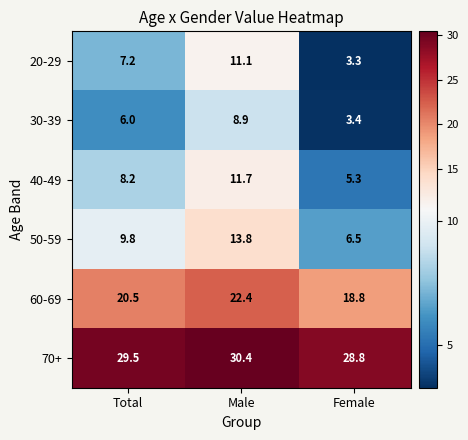

Which series has the largest range (max minus min)?

20-29